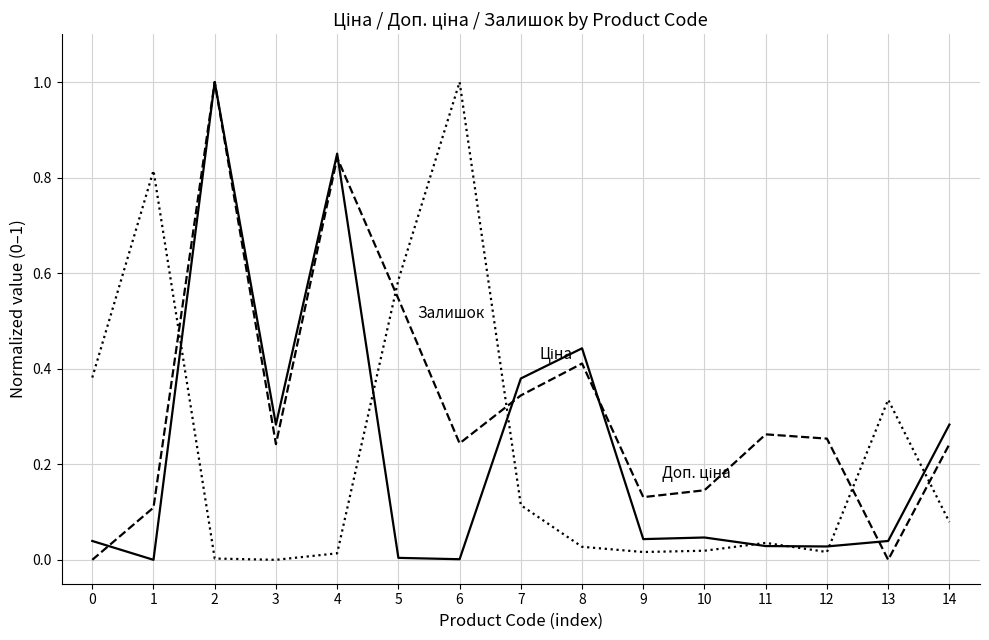

What is the greatest value displayed?

1.0